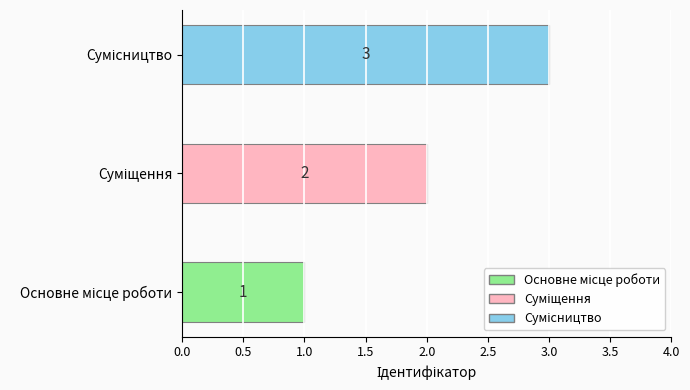

What is the label of the 1st bar from the left?

Основне місце роботи